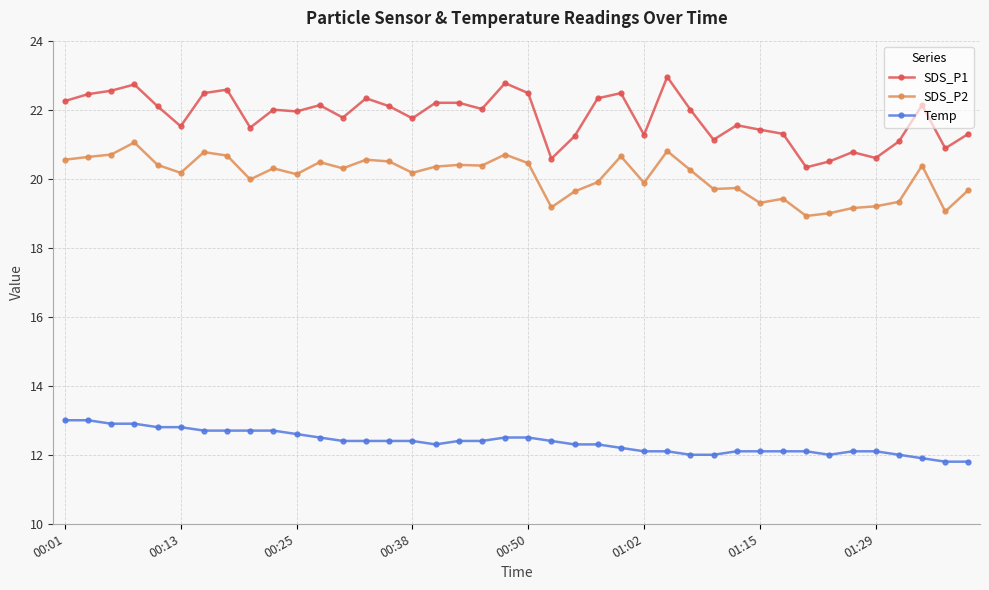

Rank the series by their maximum value, from highest to lowest.

SDS_P1, SDS_P2, Temp